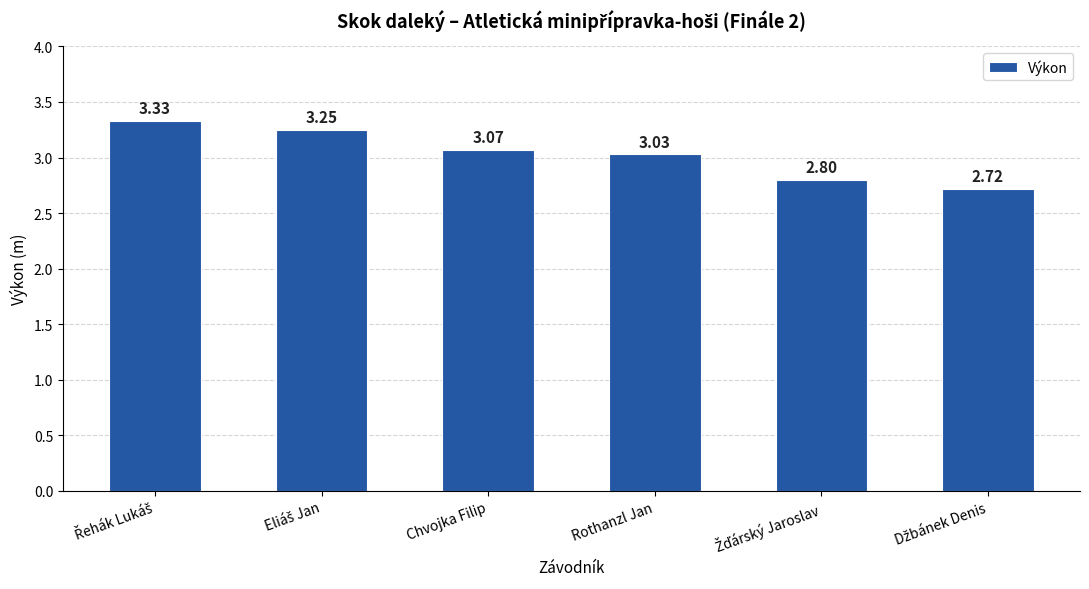

At which label is the value closest to 3?

Rothanzl Jan